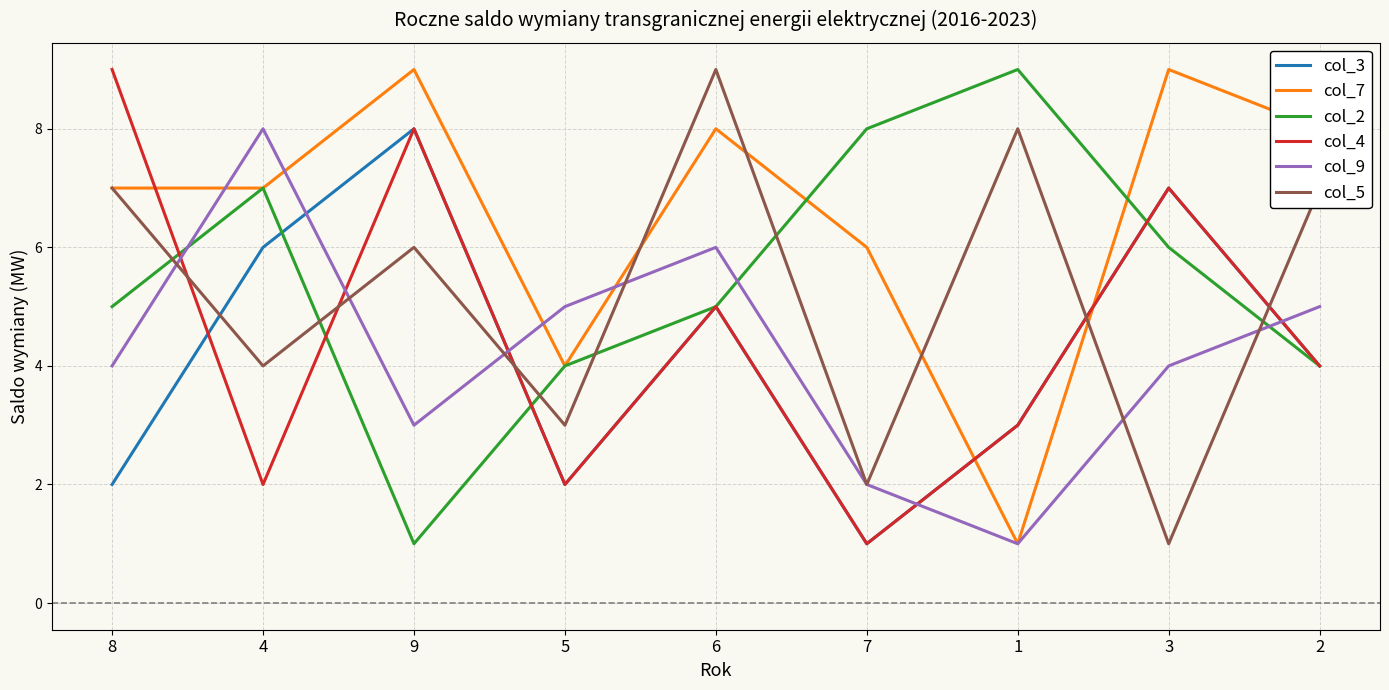

How many lines are shown in the chart?

6